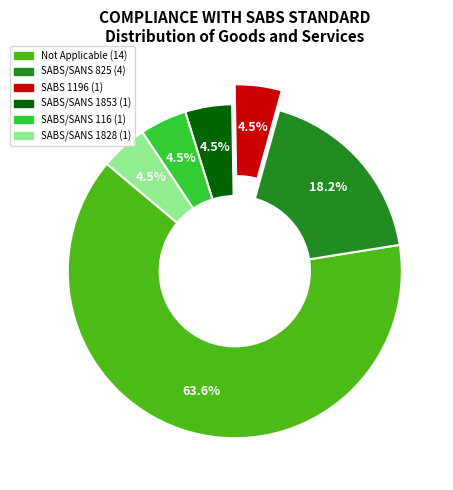

Is there a majority slice in this chart?

Yes